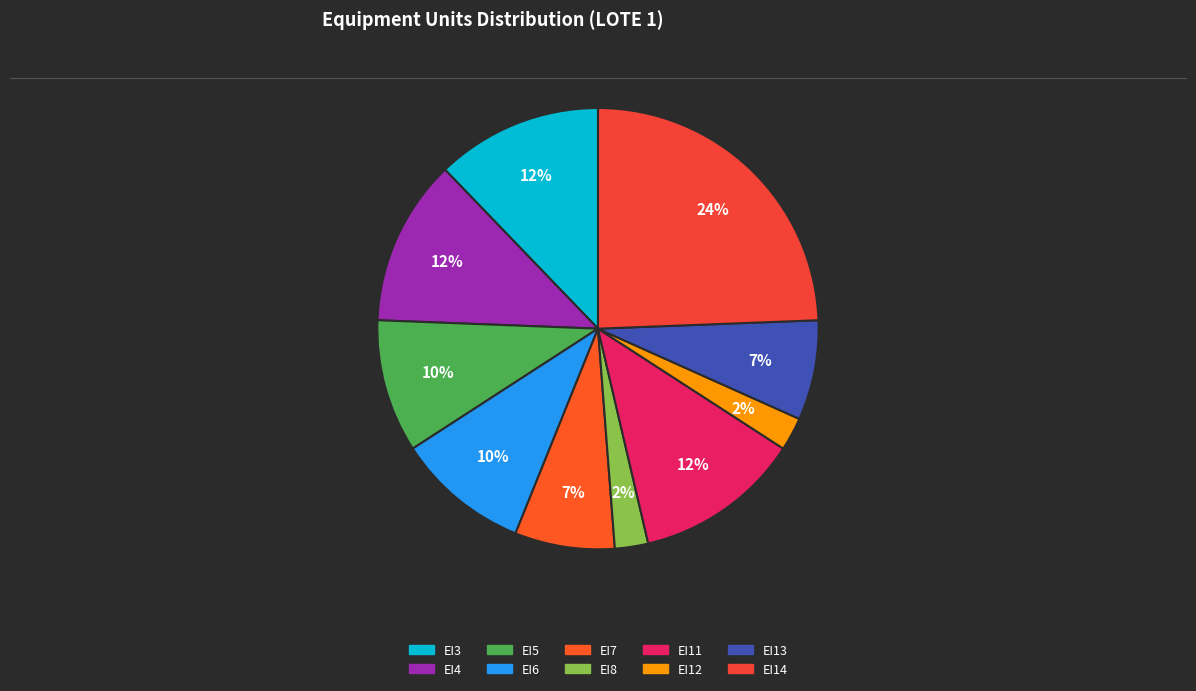

Is there any slice that represents more than half of the pie?

No